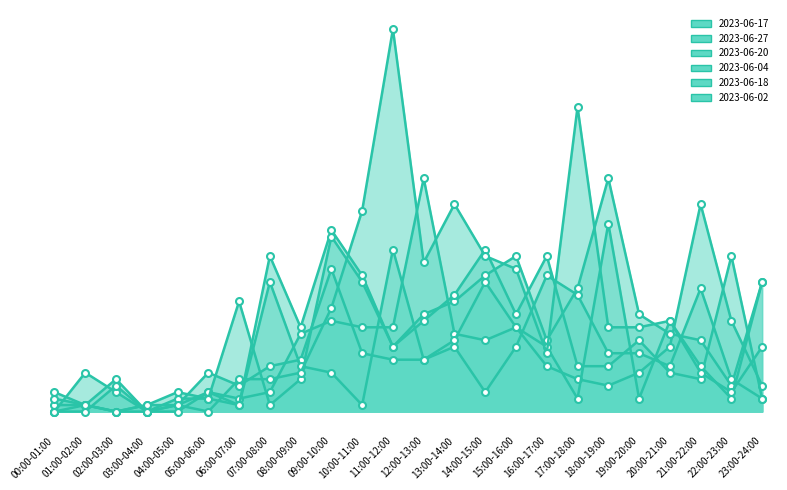

Is the value of 2023-06-17 at 16:00-17:00 greater than the value of 2023-06-02 at 00:00-01:00?

Yes